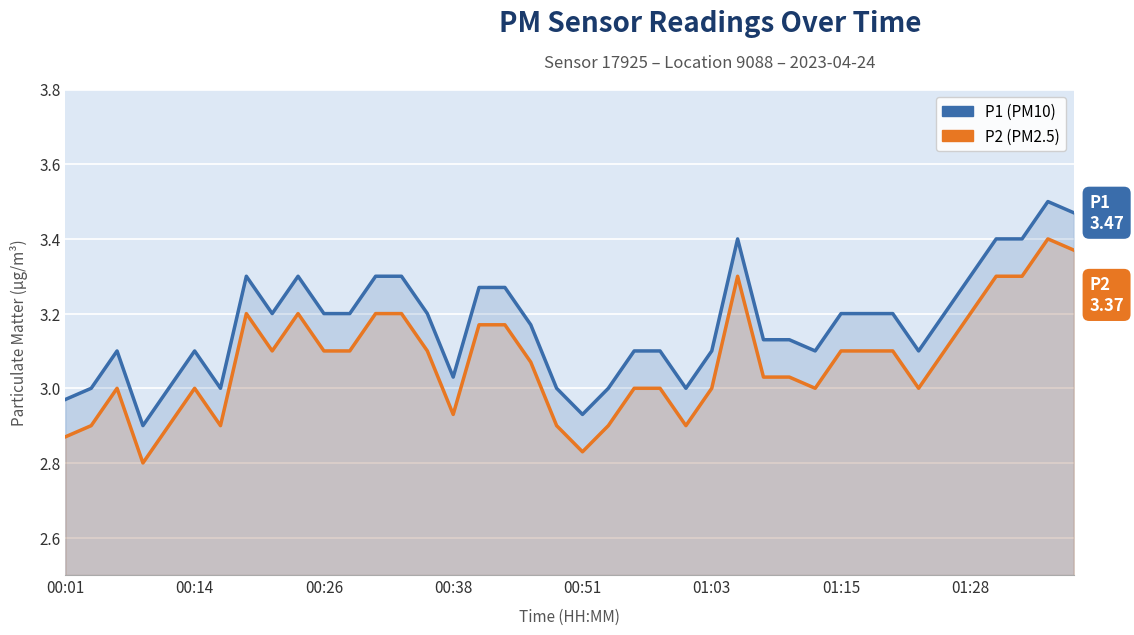

In P1, how many points are lower than both neighbors (excluding endpoints)?

8